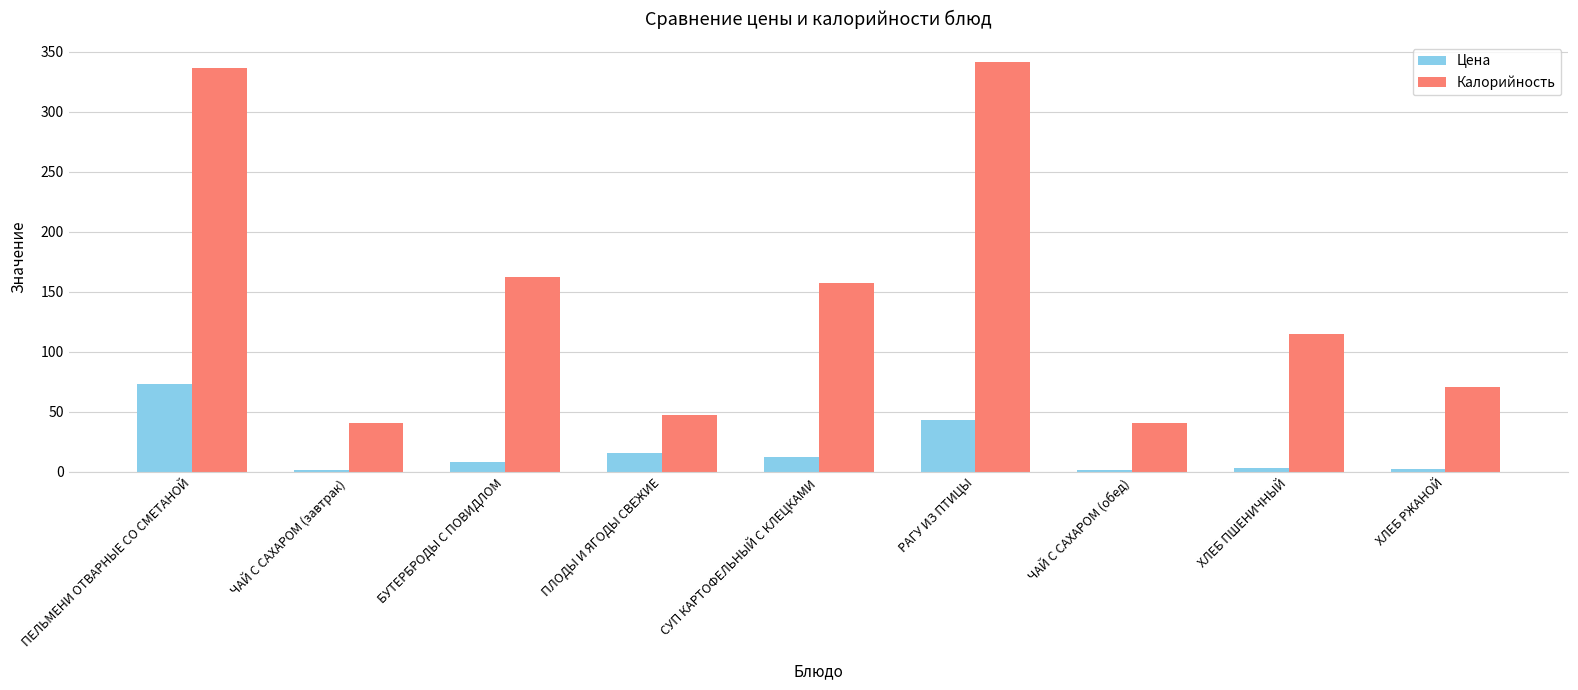

What is the label of the 3rd bar from the left?

БУТЕРБРОДЫ С ПОВИДЛОМ